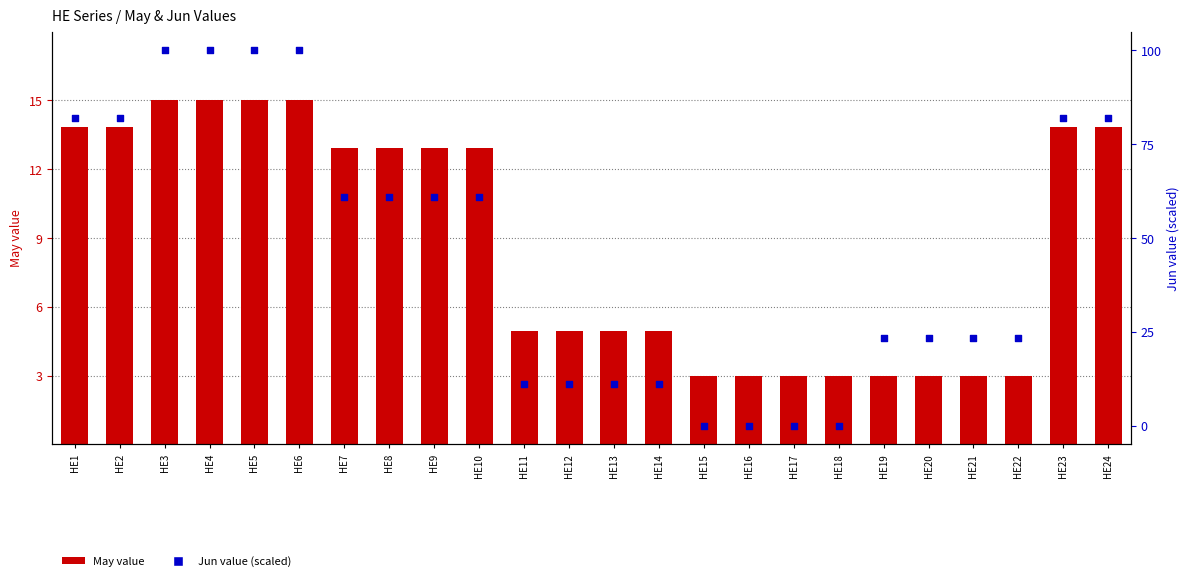

Which series has the largest total across all categories?

Jun